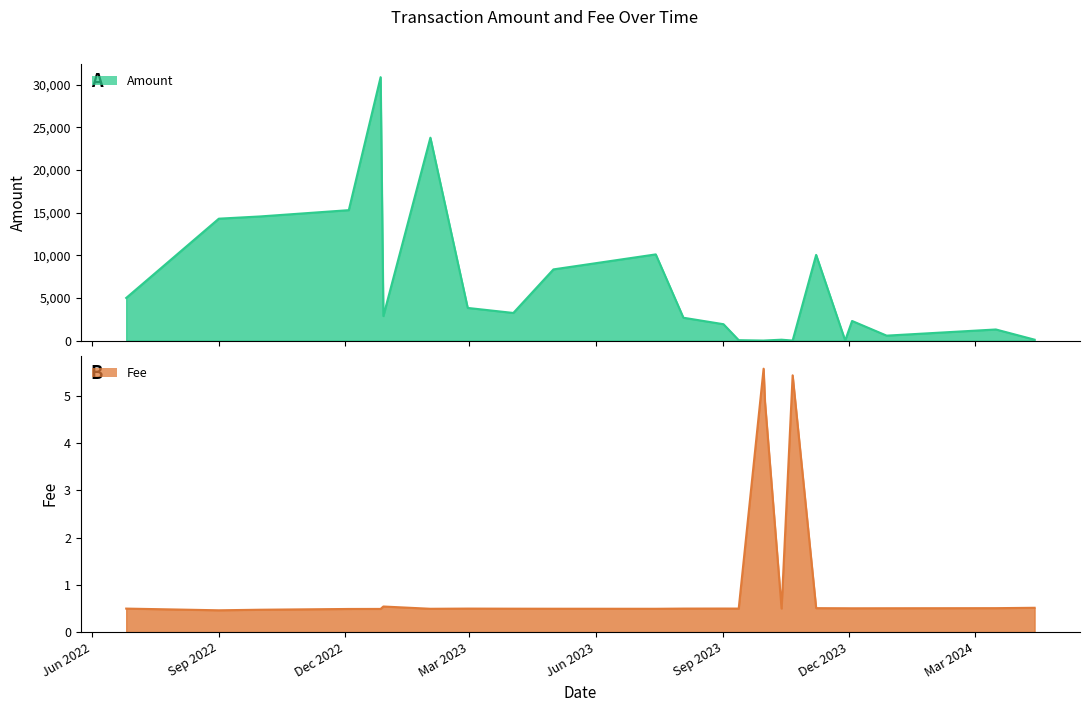

What is the difference between the second highest and second lowest values in the Fee series?

5.0